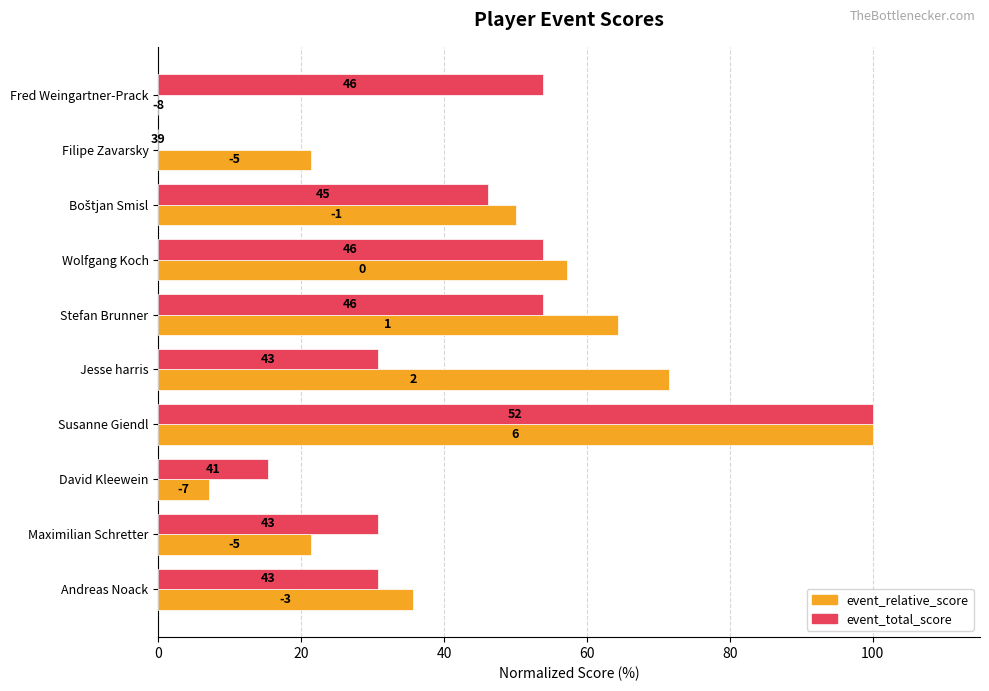

What are all the series names shown in the legend?

event_relative_score, event_total_score